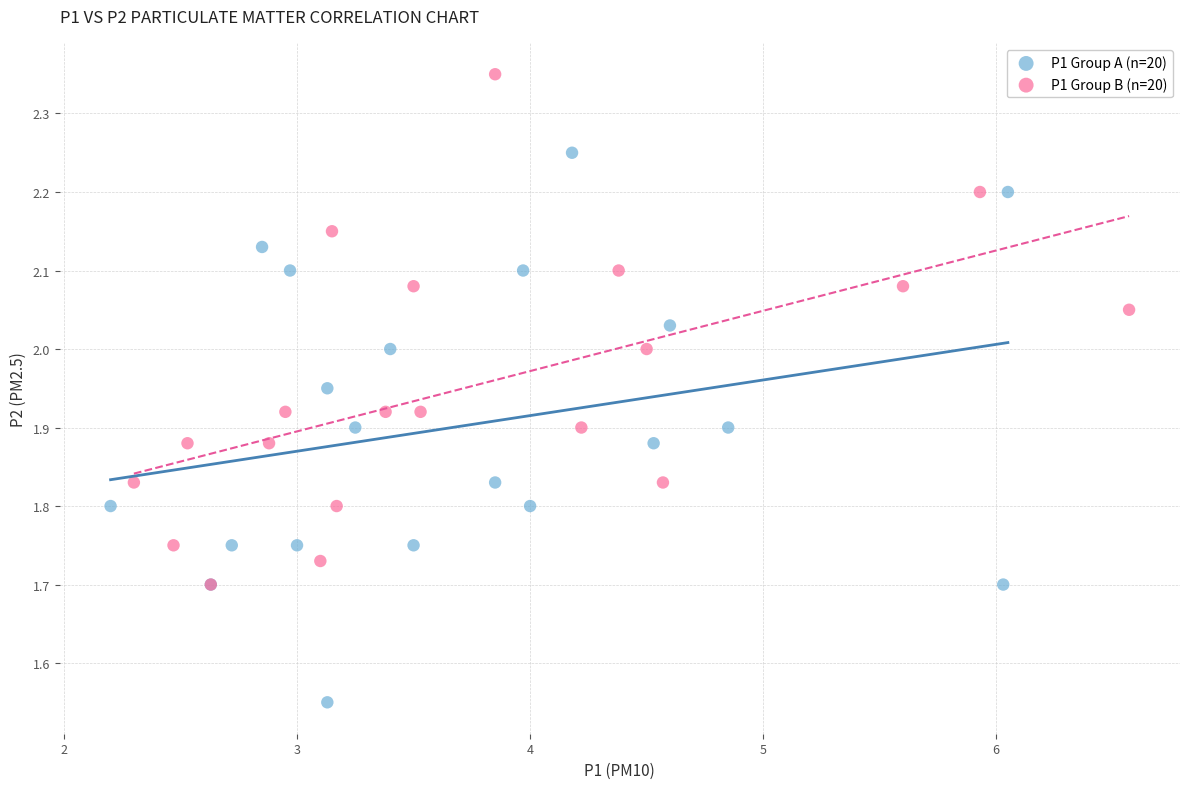

Which series contains the highest Y value?

P1 Group B (n=20)